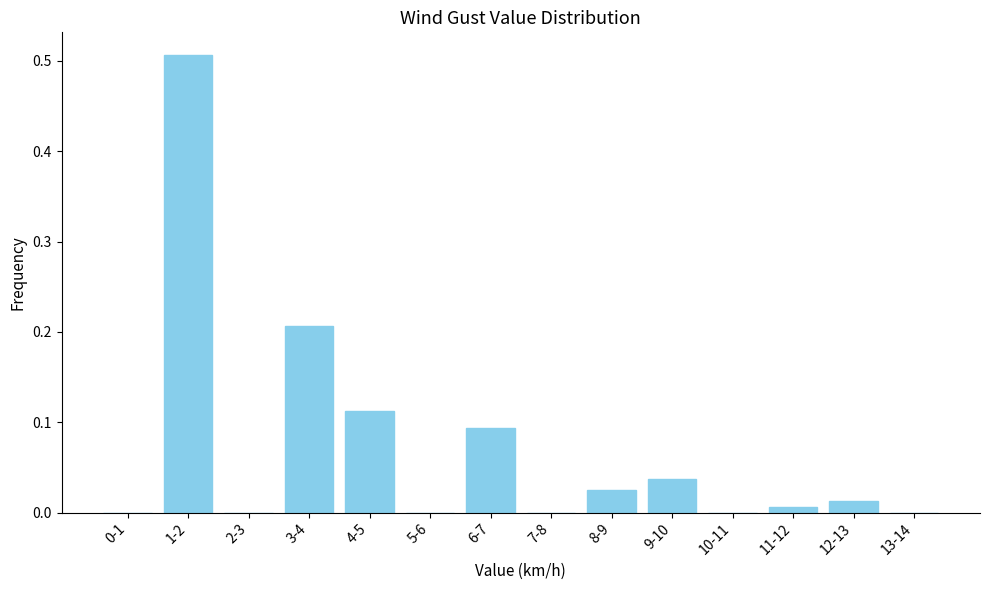

Which category has the highest value across all series?

1-2